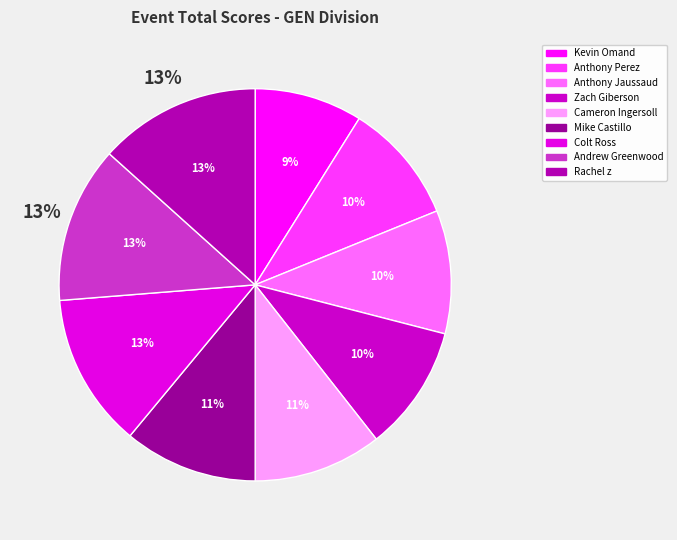

To the nearest percent, what is the difference between the largest and smallest slice percentages?

4%